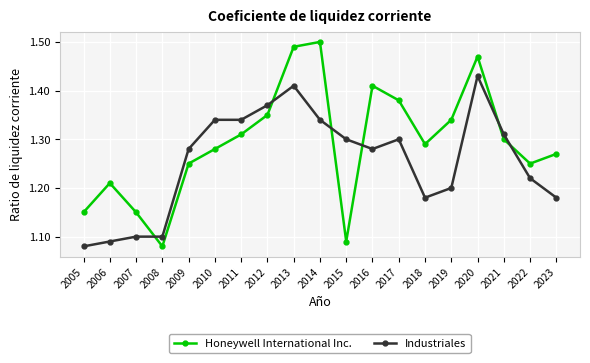

Which category has the highest value across all series?

2014